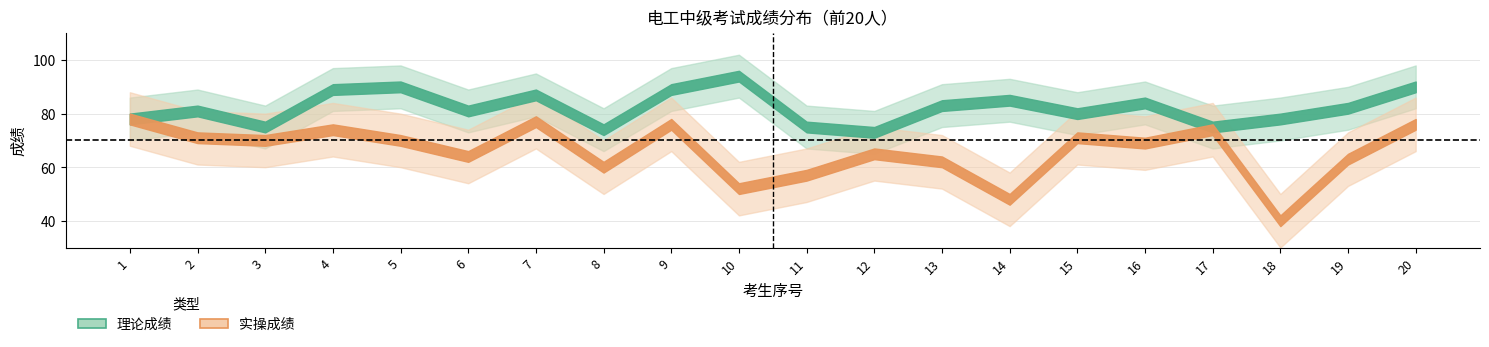

Where is 实操成绩 nearest to the value 59?

8